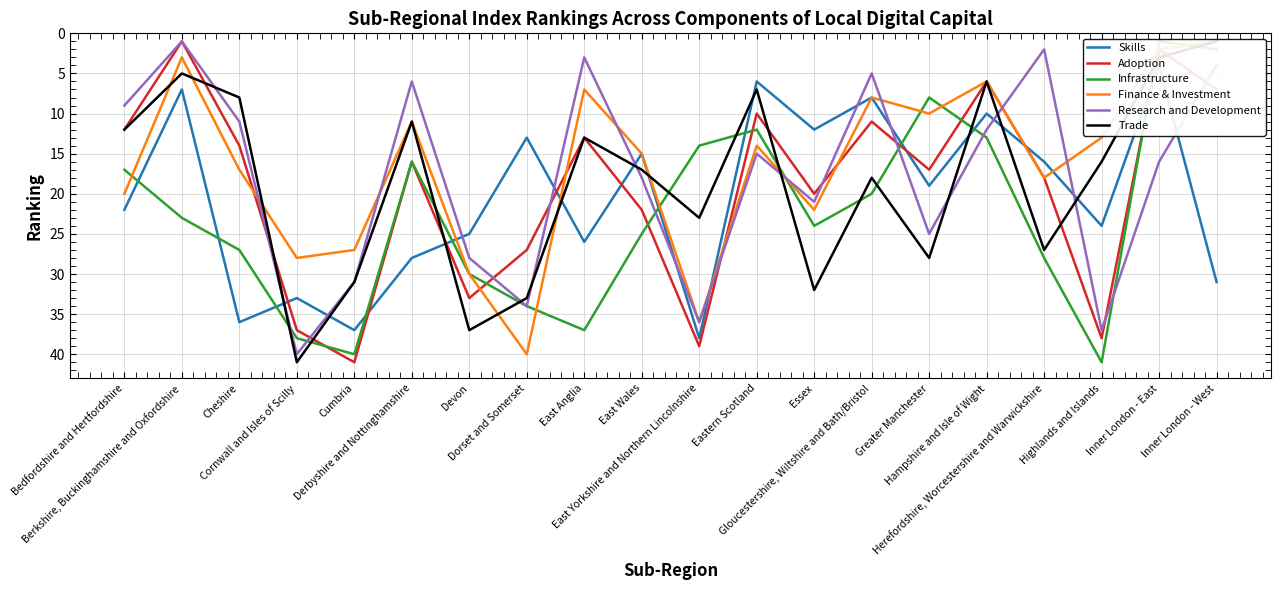

Between East Wales and Herefordshire, Worcestershire and Warwickshire, which series saw the biggest shift?

Research and Development